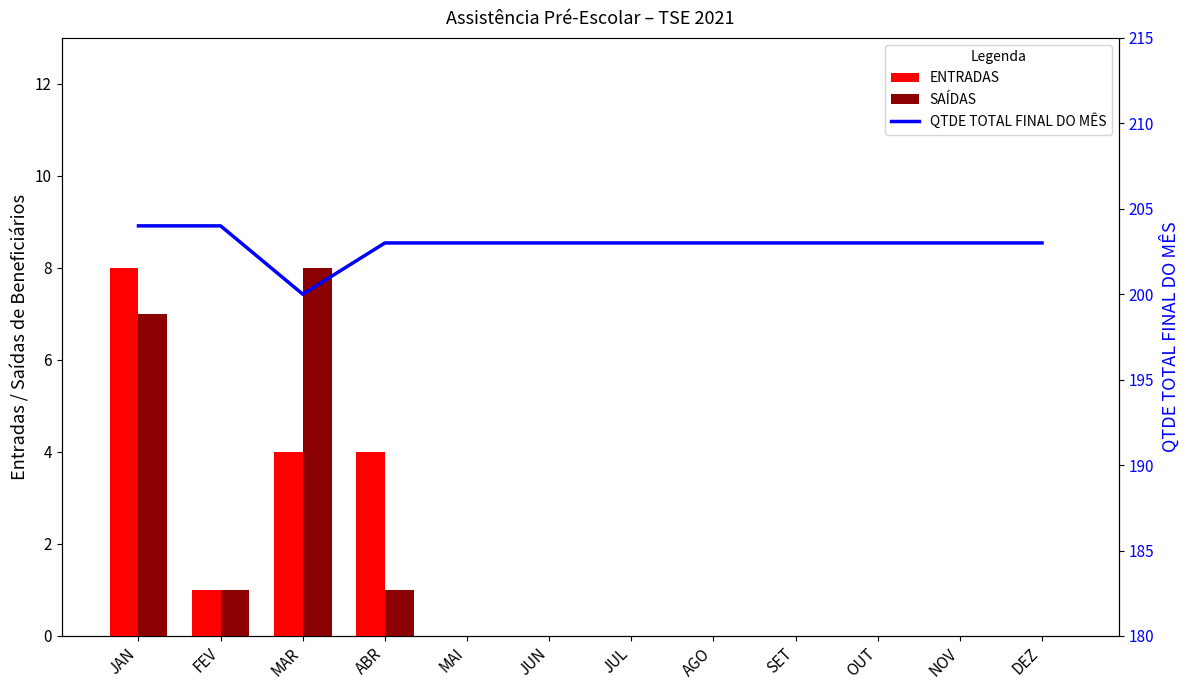

How many ENTRADAS values are between 0 and 4?

11